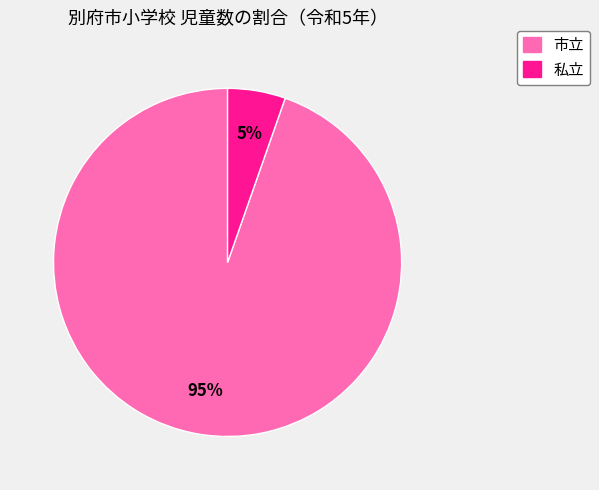

Is there a majority slice in this chart?

Yes